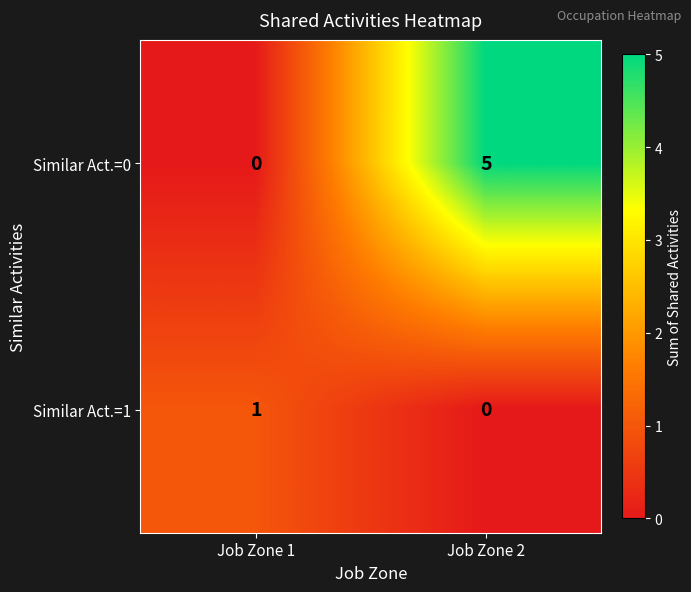

Reading left to right, list all the values displayed in this chart.

Similar Act.=0: 0	5
Similar Act.=1: 1	0